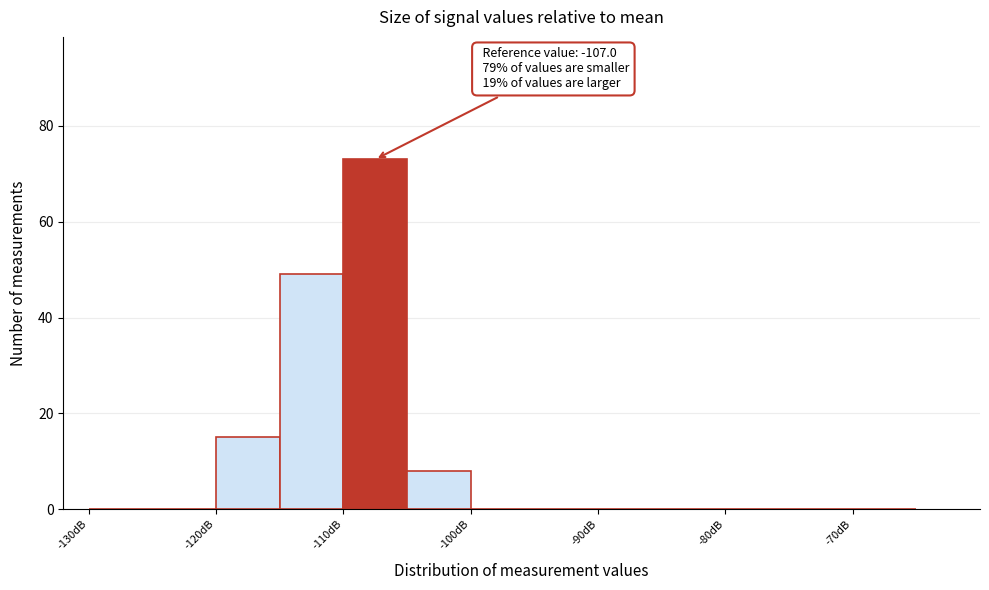

Over which range of the x-axis is the bar tallest?

-110 to -105